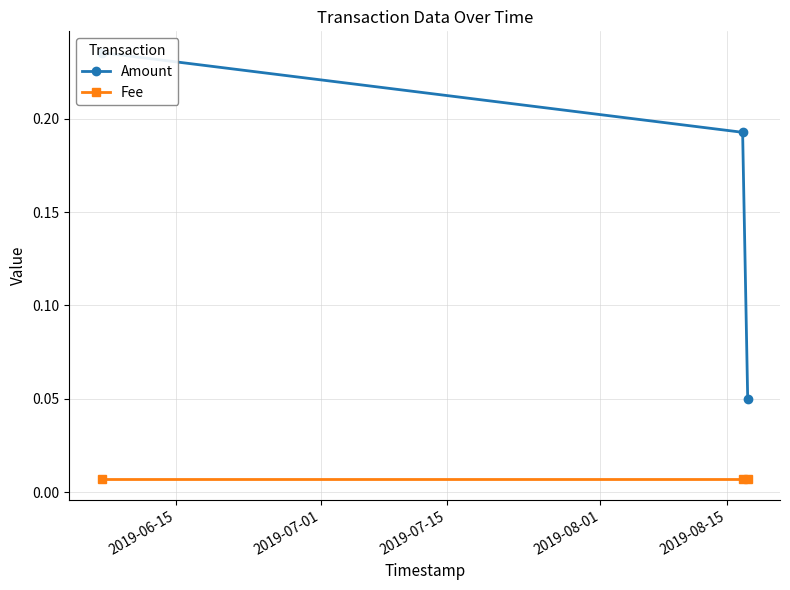

The Fee series shows 0.0 at 2019-07-01. True or false?

False